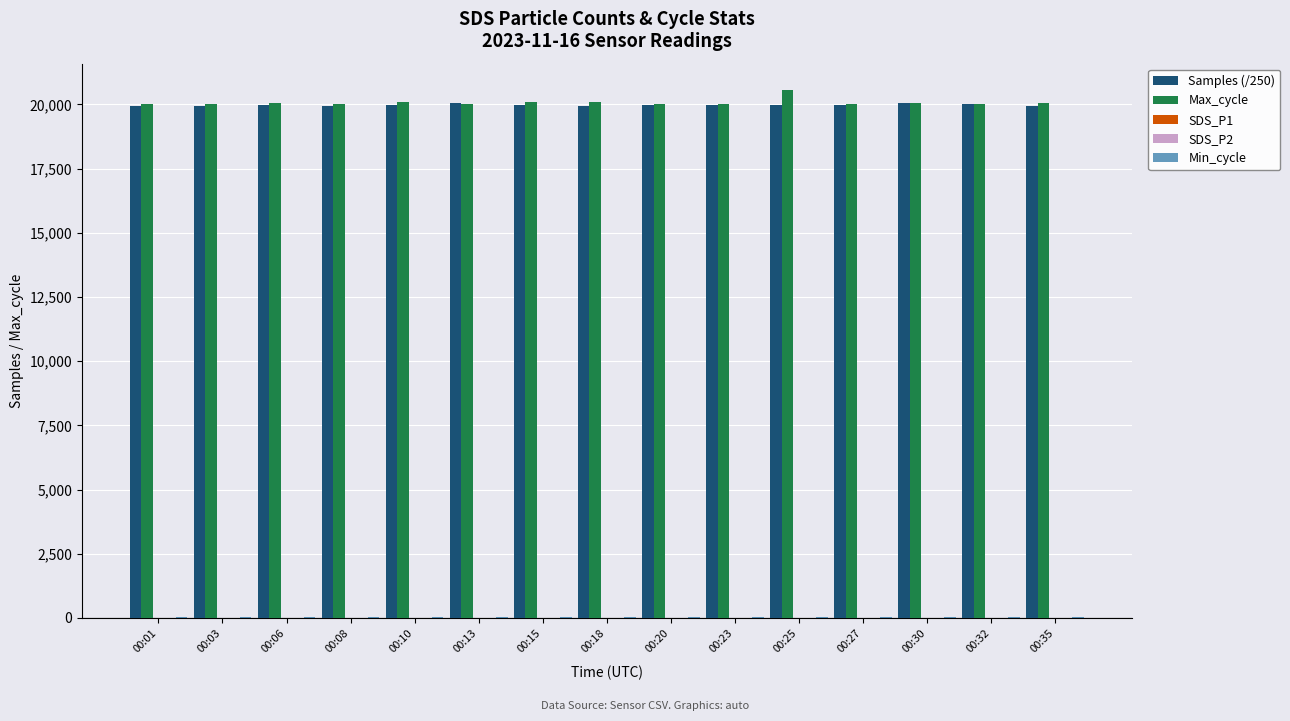

The value of Max_cycle at 00:08 is 20018.0. True or false?

True